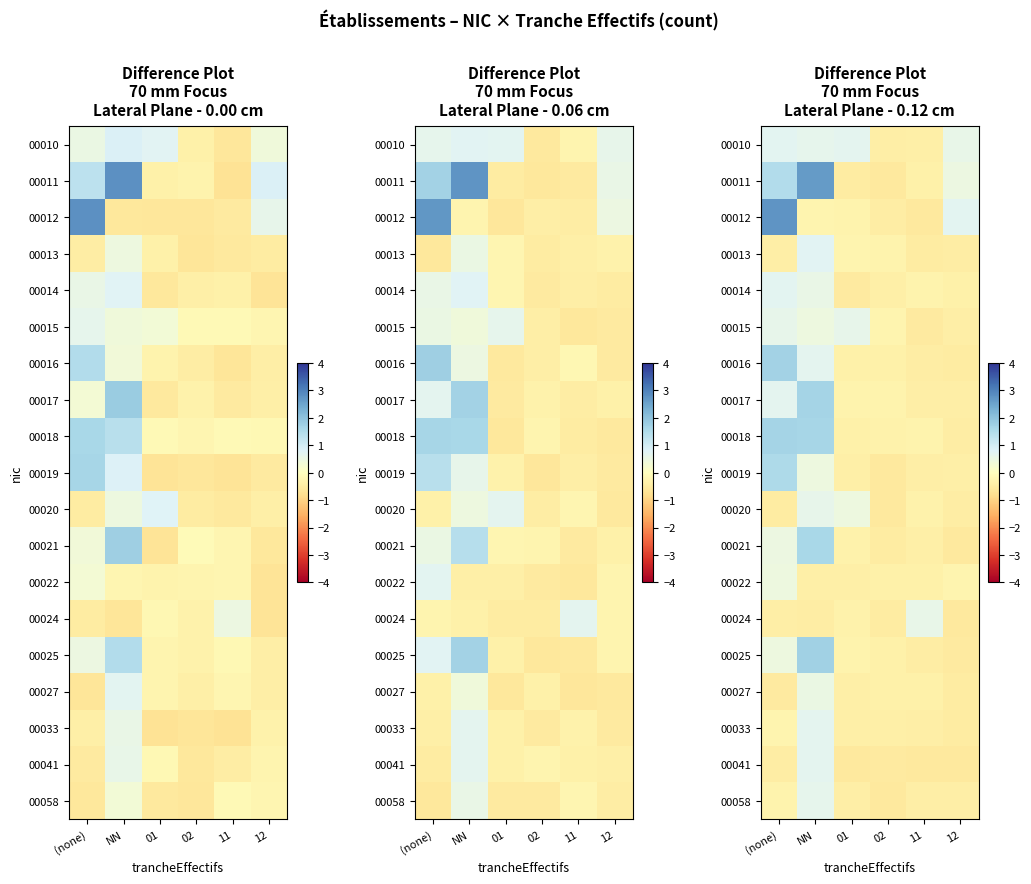

At which category is the sum across all series the highest?

NN